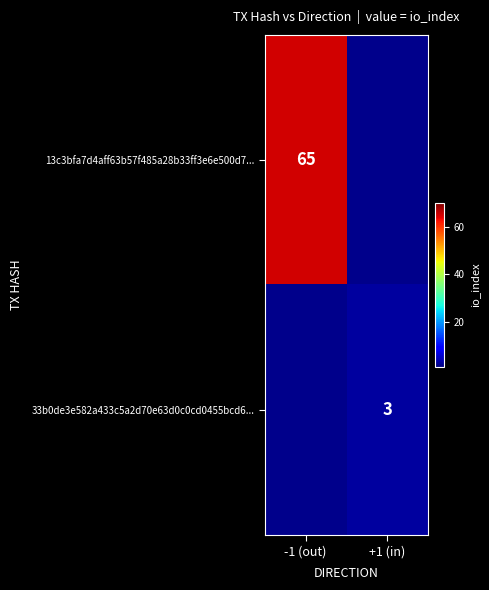

Is it true that 33b0de3e582a433c5a2d70e63d0c0cd0455bcd6... equals 4 at +1 (in)?

False